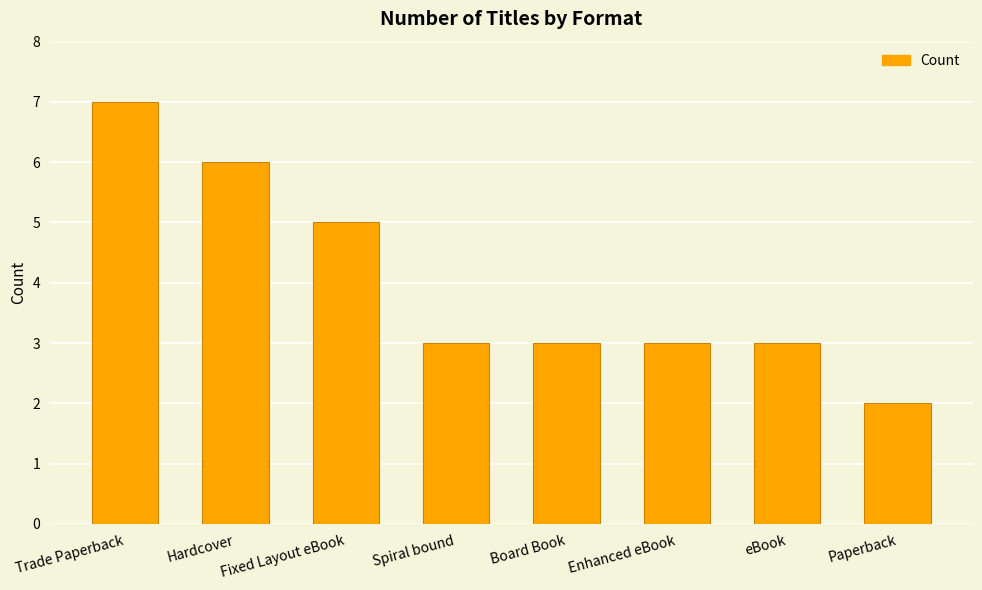

What is the sum of the values at Enhanced eBook and Paperback?

5